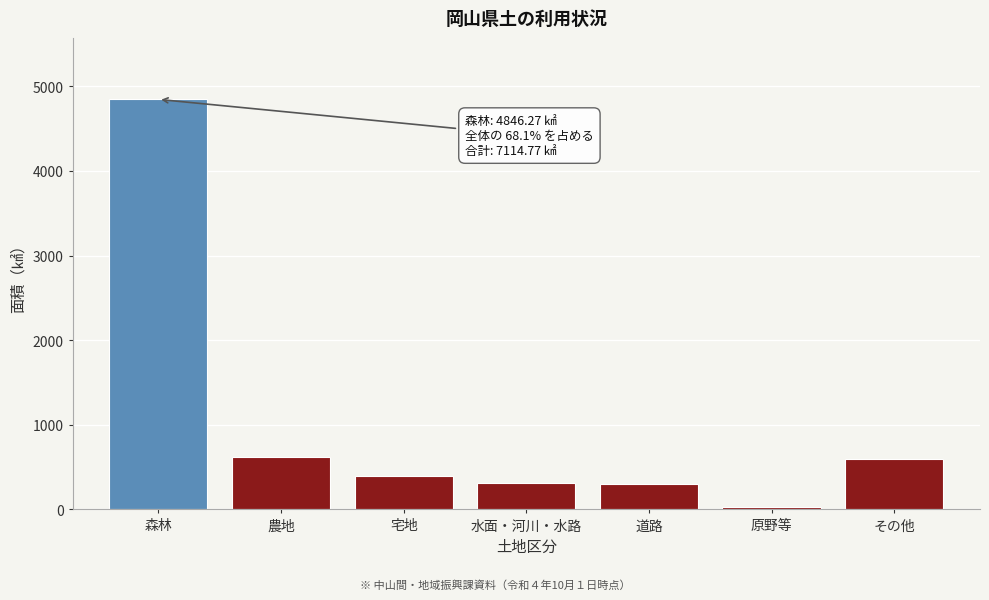

What is the sum of all values?

7114.8